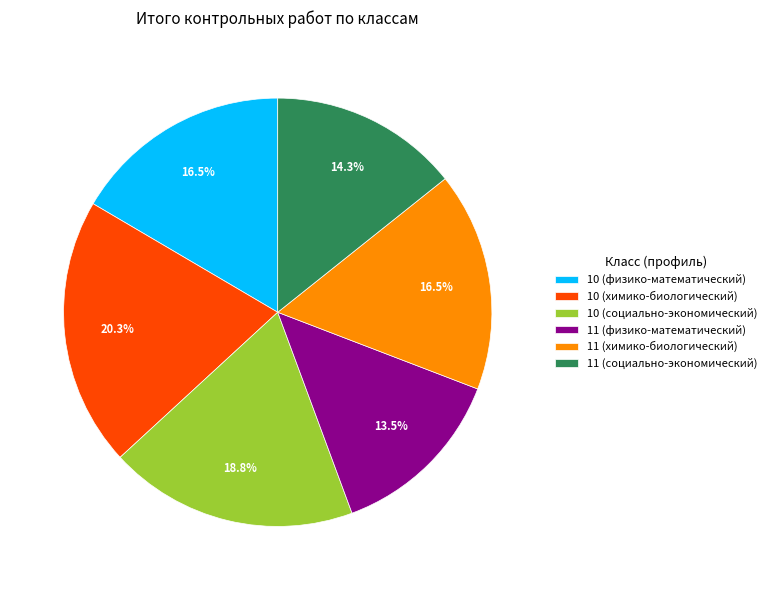

True or false: 10 (химико-биологический) accounts for 20% of the total.

True